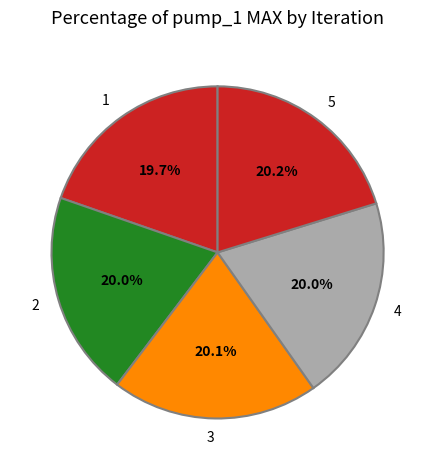

Does 5 account for over 50% of the chart?

No